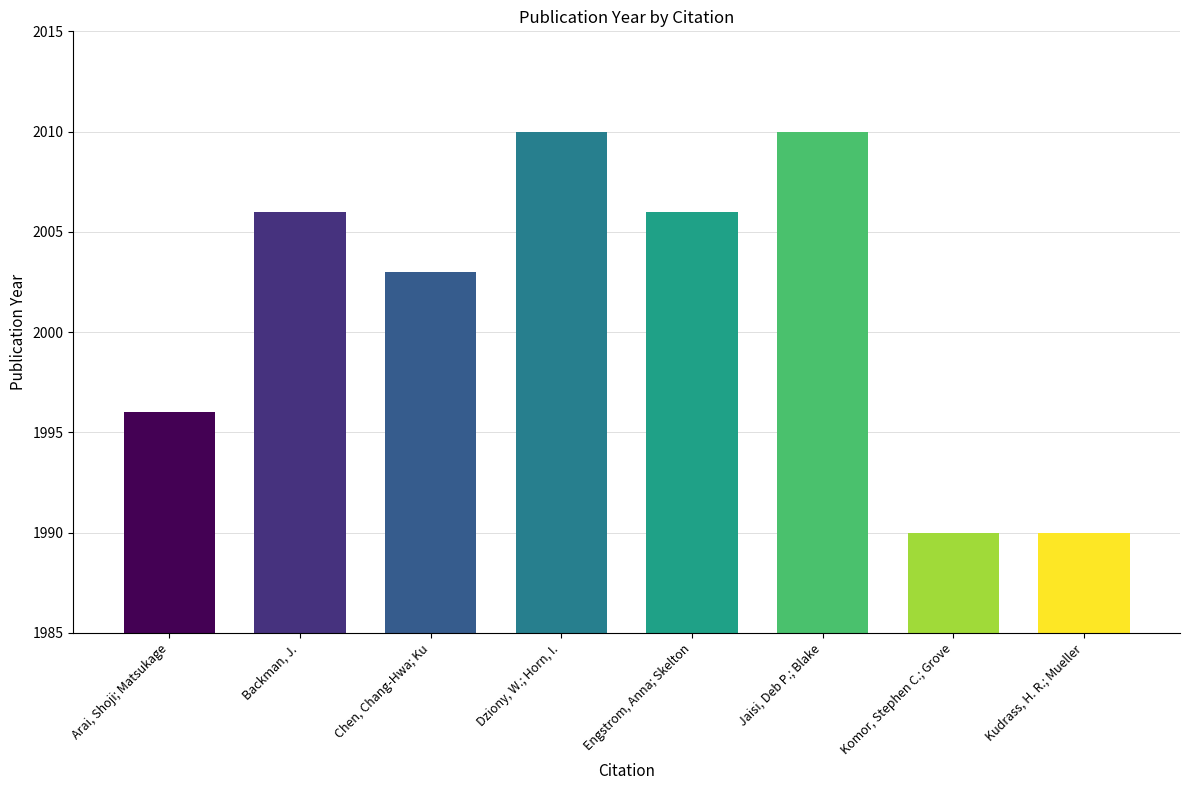

Reading right to left, what are all the values shown in this chart?

1990	1990	2010	2006	2010	2003	2006	1996